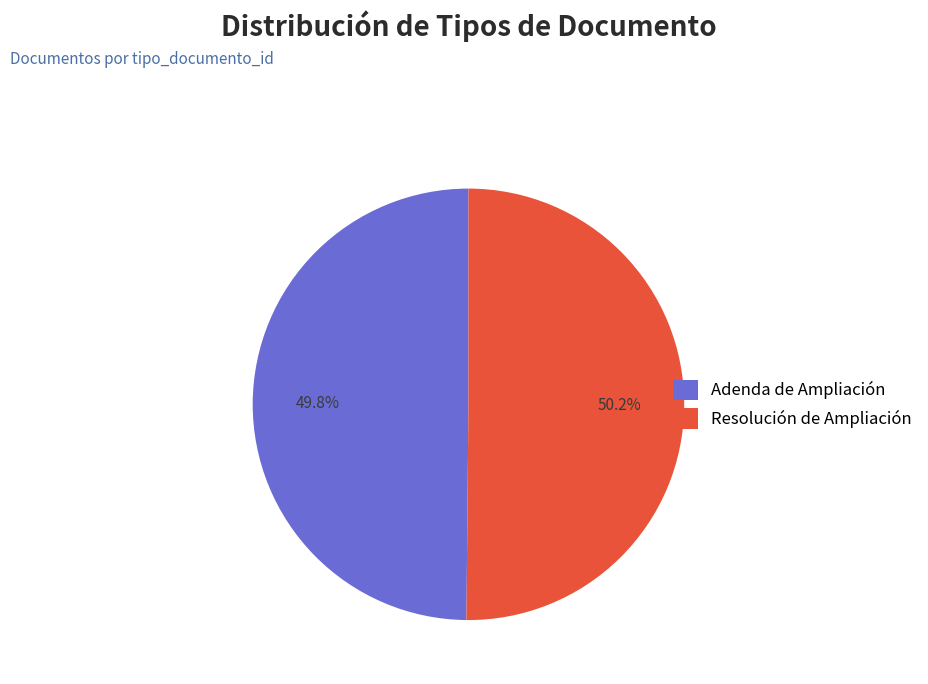

Do Adenda de Ampliación and Resolución de Ampliación together represent more than half of the pie?

Yes